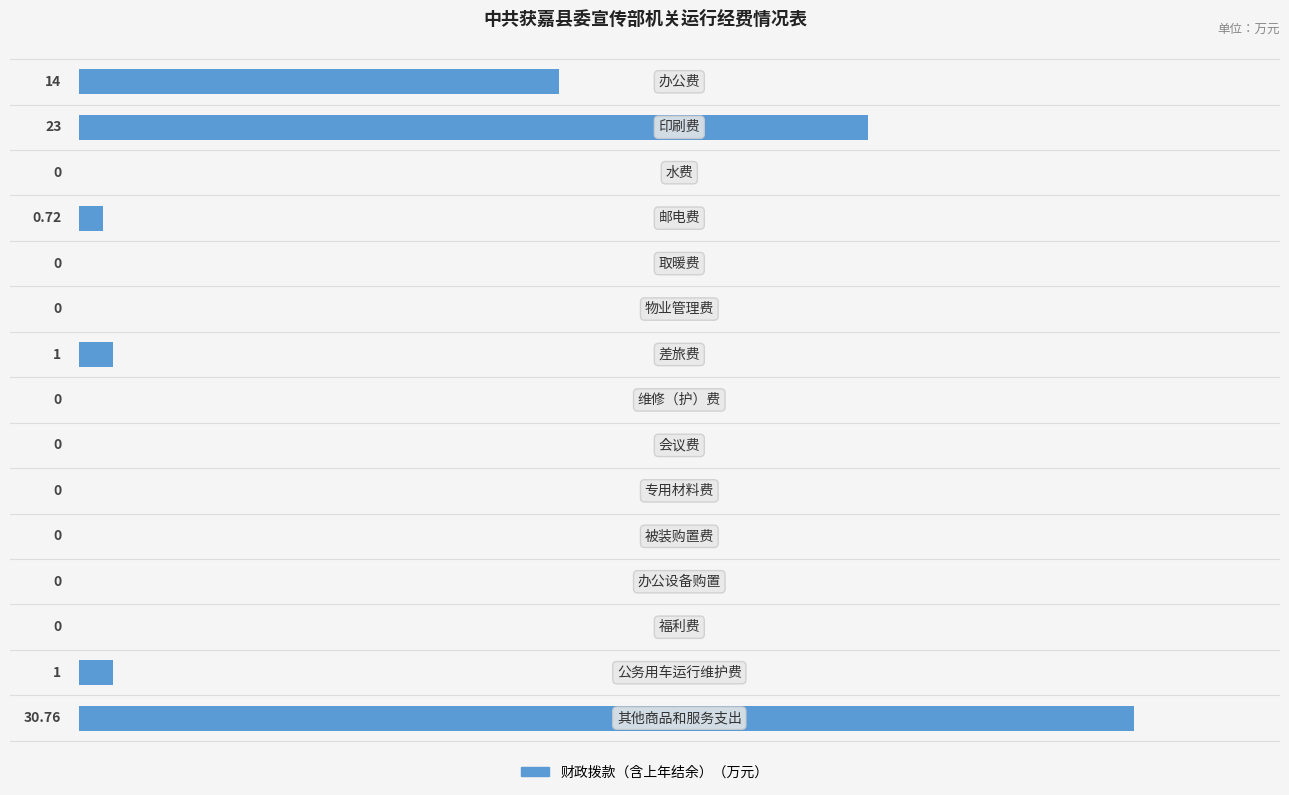

What is the sum of all values?

70.5